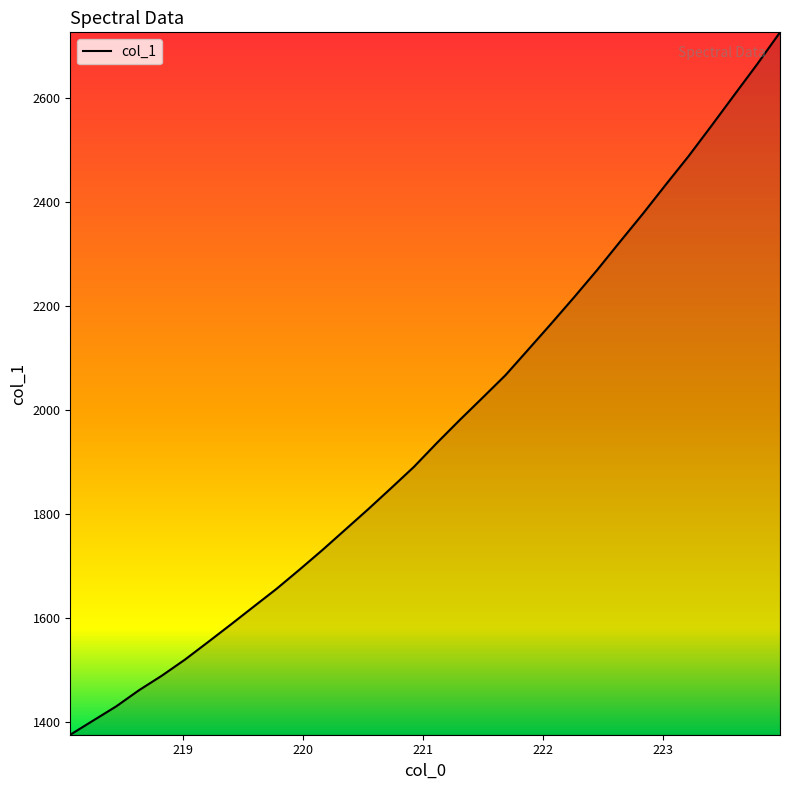

What is the smallest value displayed?

1376.0